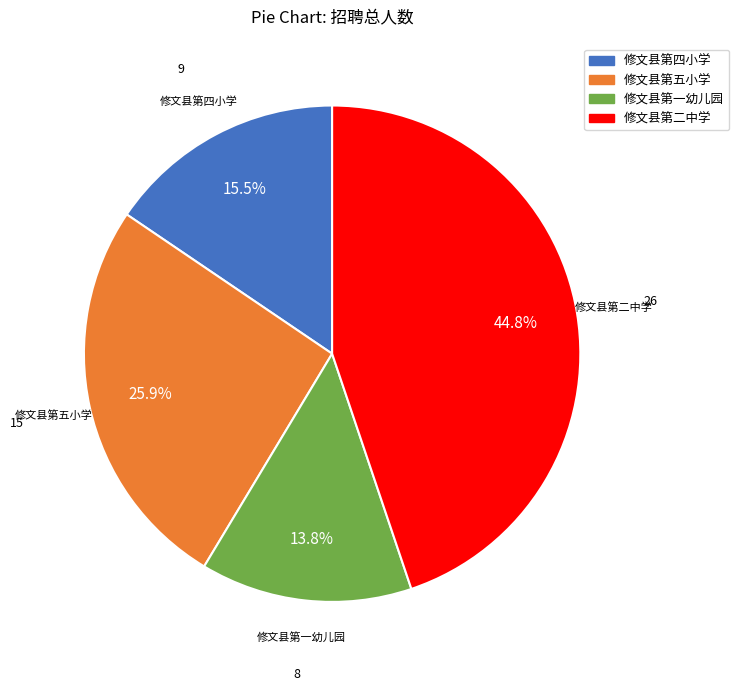

To the nearest percent, what is the average slice percentage?

25%